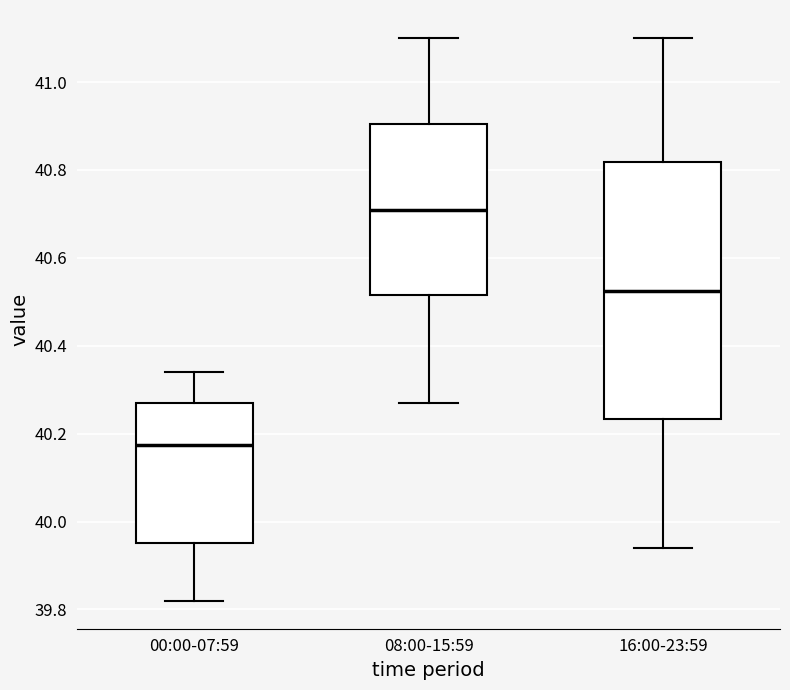

Comparing the boxes themselves (not the whiskers), which one is the tallest?

16:00-23:59